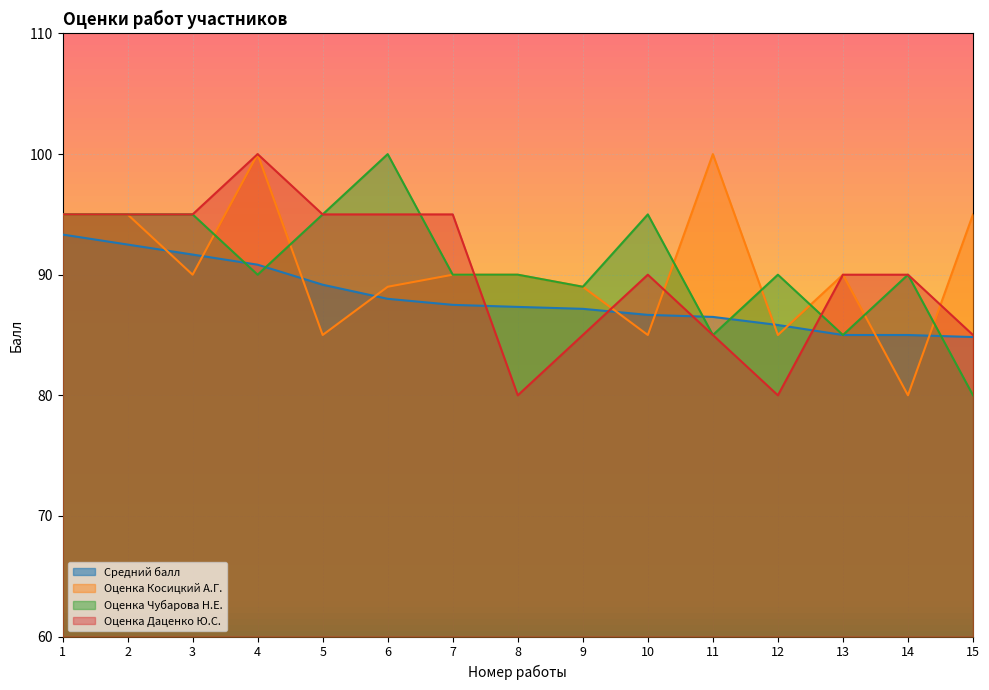

In Оценка Чубарова Н.Е., how many points are lower than both neighbors (excluding endpoints)?

4